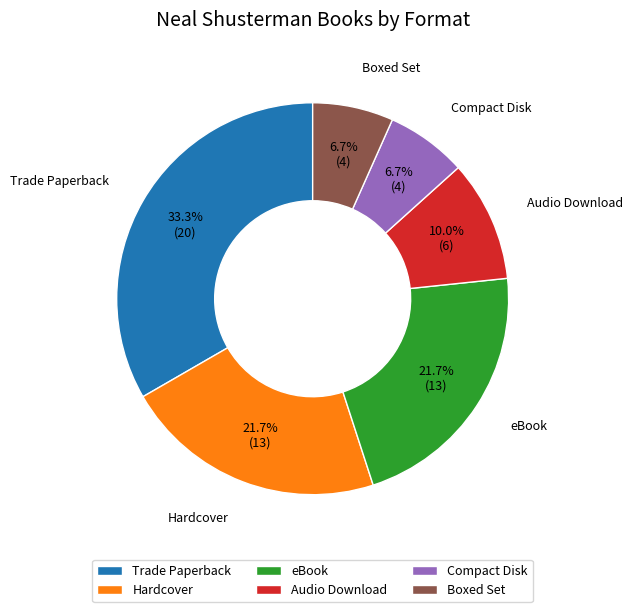

What portion of the pie excludes Boxed Set?

93.3%